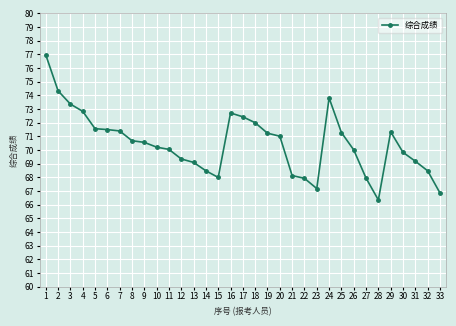

What is the sum of all values?

2326.2